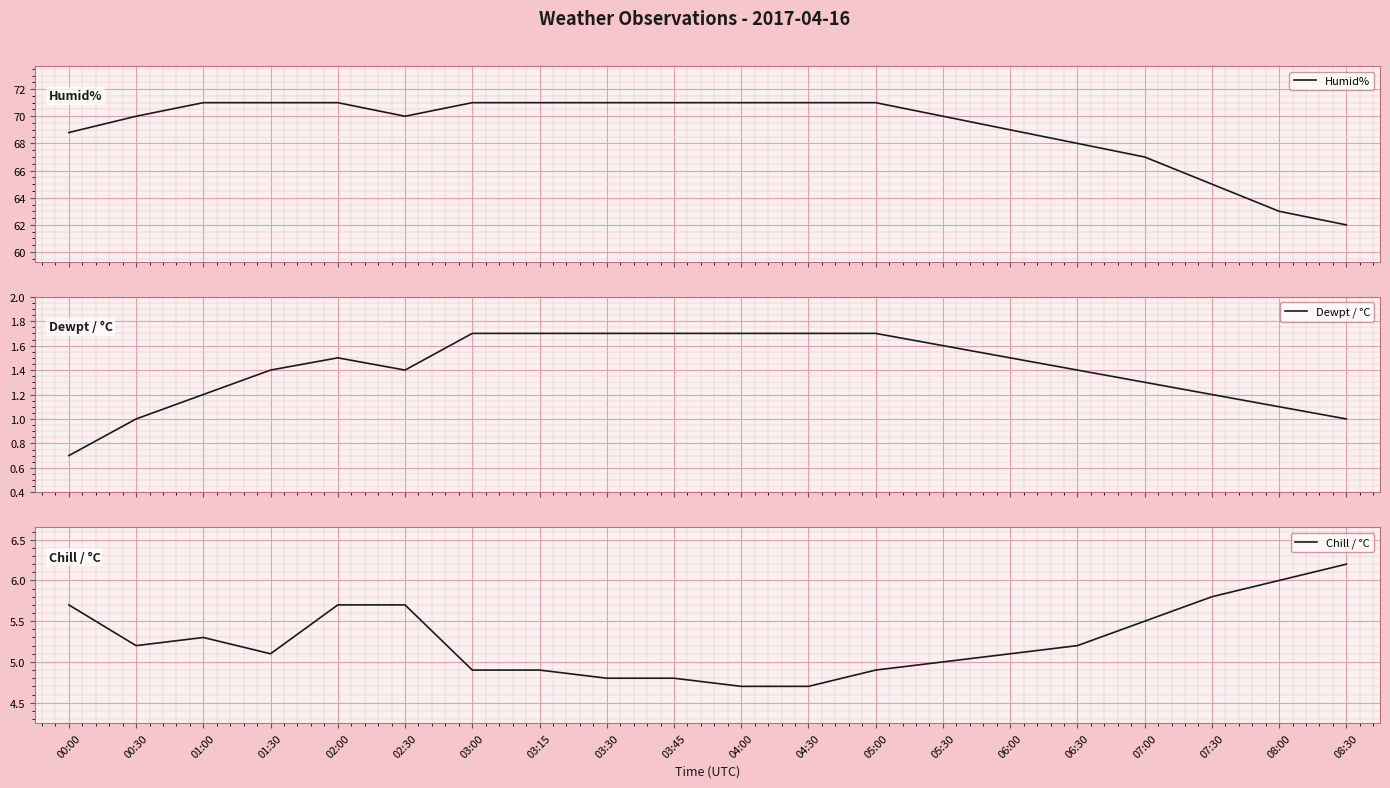

True or false: Chill / °C and Dewpt / °C cross at least once.

False